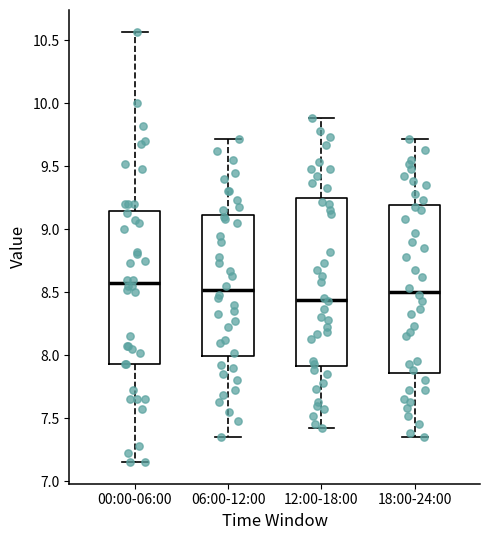

Reading left to right, read every box against the y-axis: the position of its median line, the range the box covers, and the ends of its whiskers. The values are not printed on the chart, so give them approximately, as read against the axis.

00:00-06:00: median 8.60, box 7.95 to 9.15, whiskers 7.15 to 10.55
06:00-12:00: median 8.50, box 8.00 to 9.10, whiskers 7.35 to 9.70
12:00-18:00: median 8.45, box 7.90 to 9.25, whiskers 7.40 to 9.90
18:00-24:00: median 8.50, box 7.85 to 9.20, whiskers 7.35 to 9.70